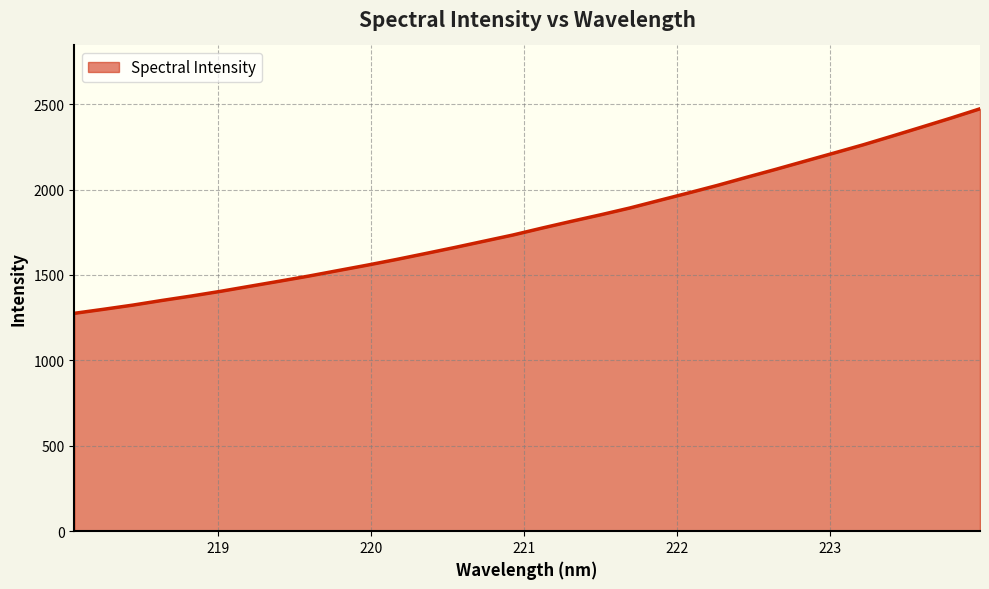

How many categories are shown in the chart?

32